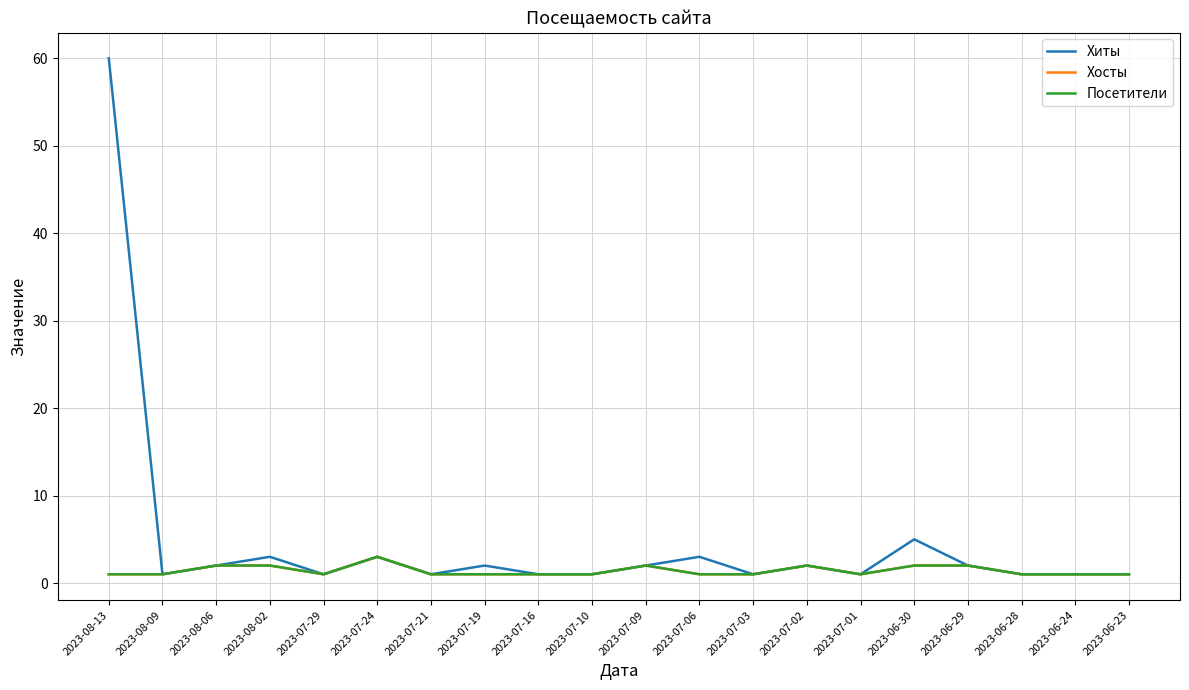

Which label corresponds to the smallest value in the chart?

2023-08-09